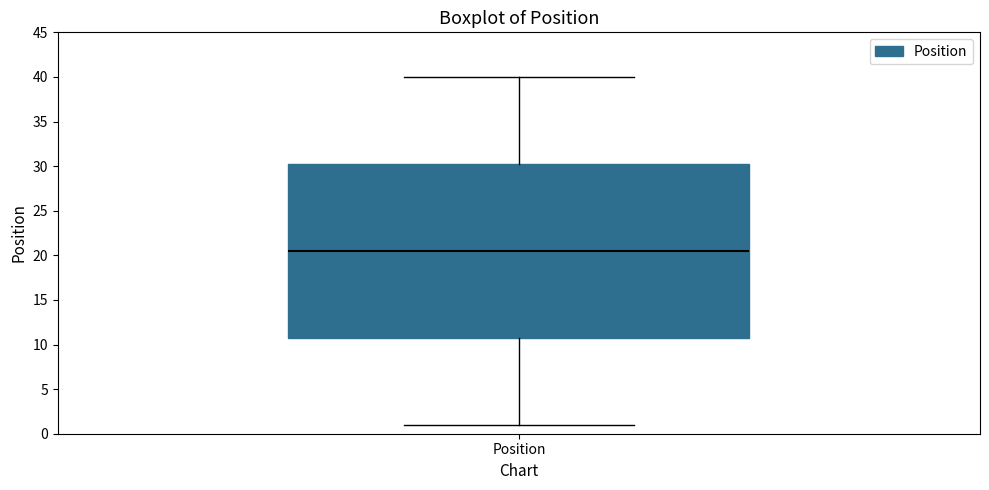

Where is the upper edge of the box for Position on the y-axis? The values are not printed on the chart, so give them approximately, as read against the axis.

30.5